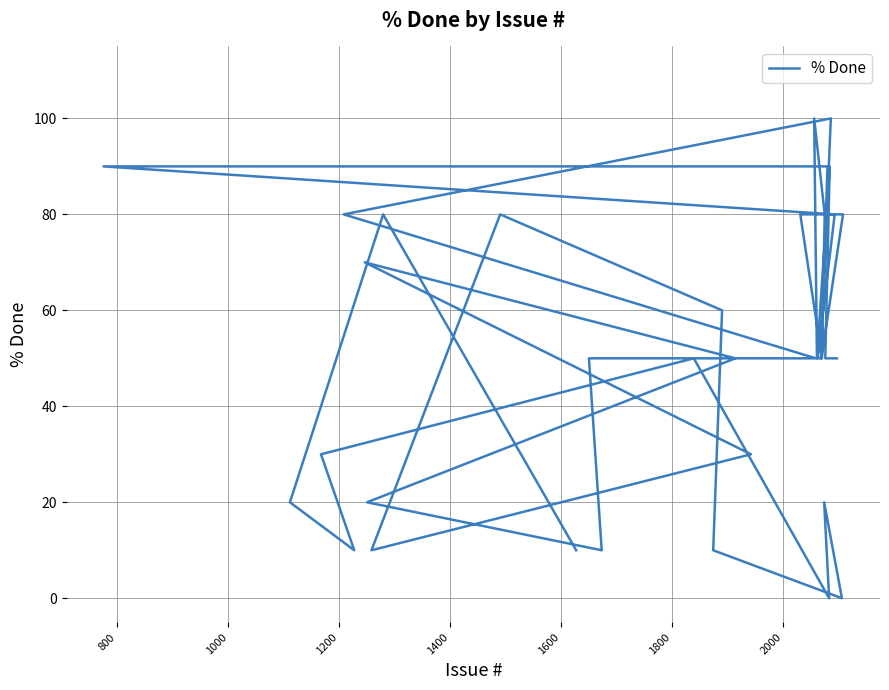

How many values exceed 50?

15